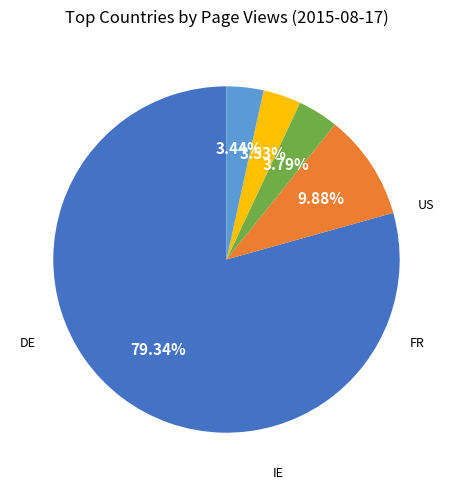

Is there any slice that represents more than half of the pie?

Yes